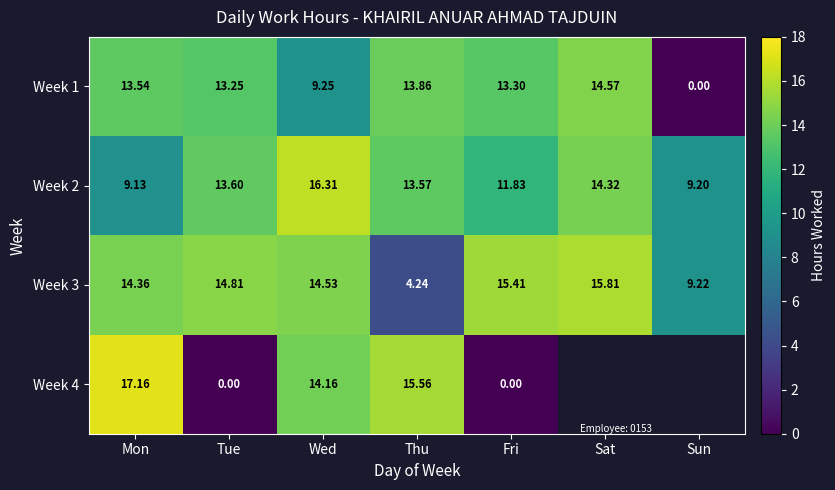

At which category is the sum across all series the highest?

Wed